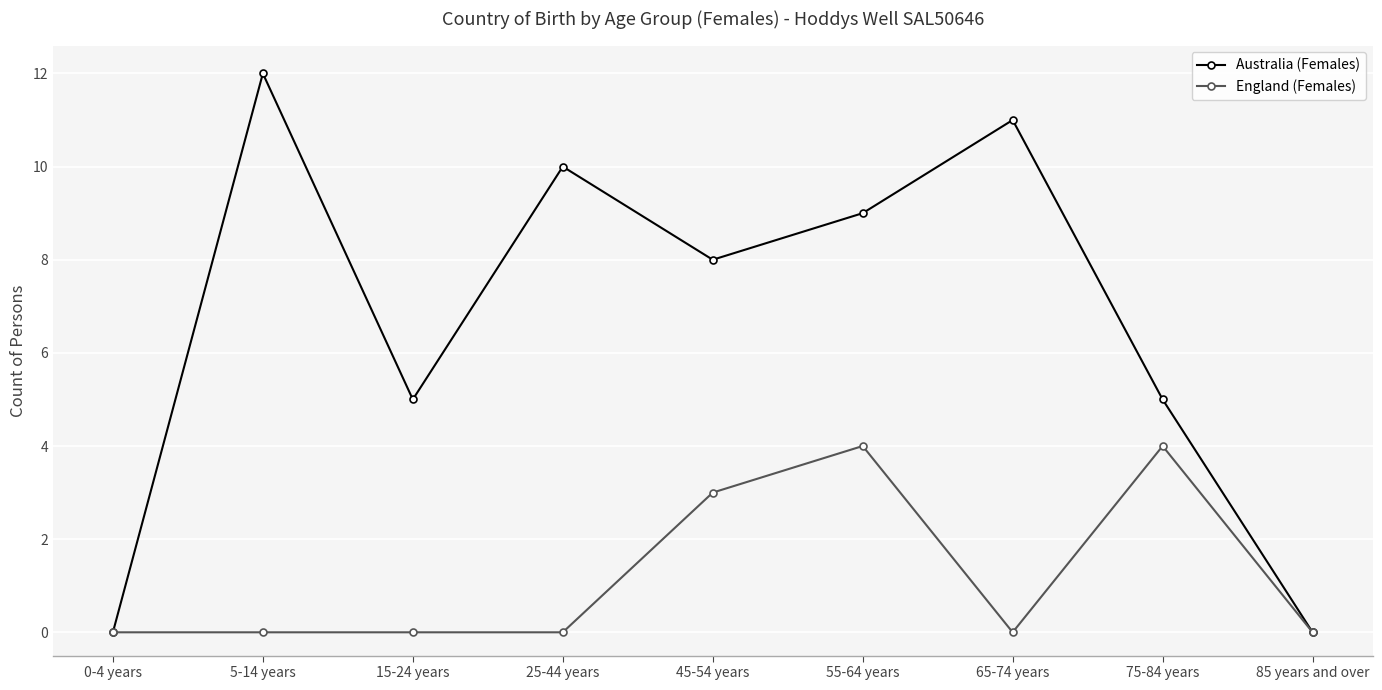

Which series has the largest range (max minus min)?

Australia (Females)